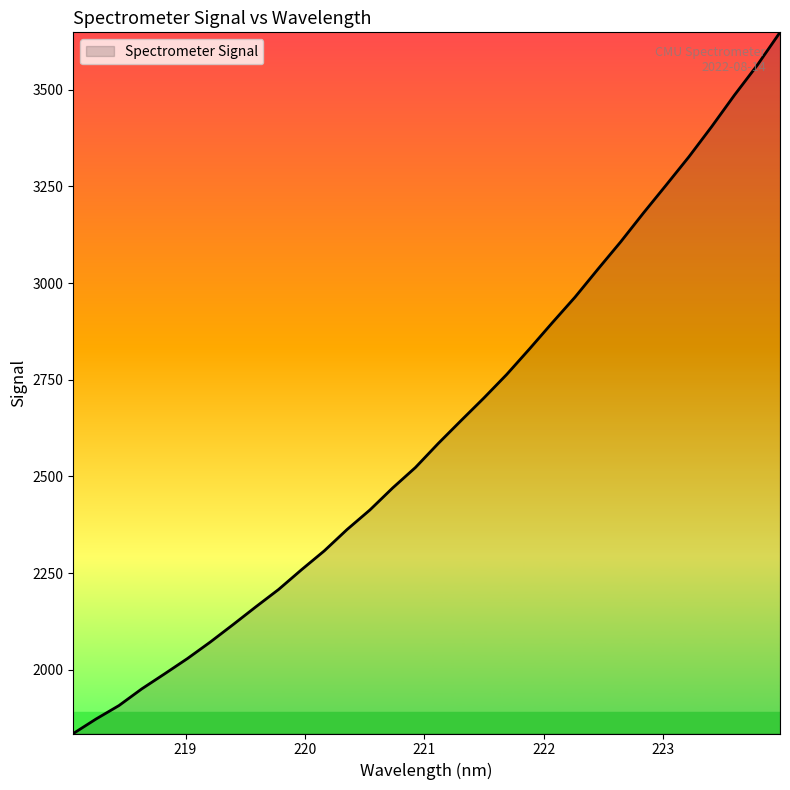

Count the number of values greater than 2585.

16